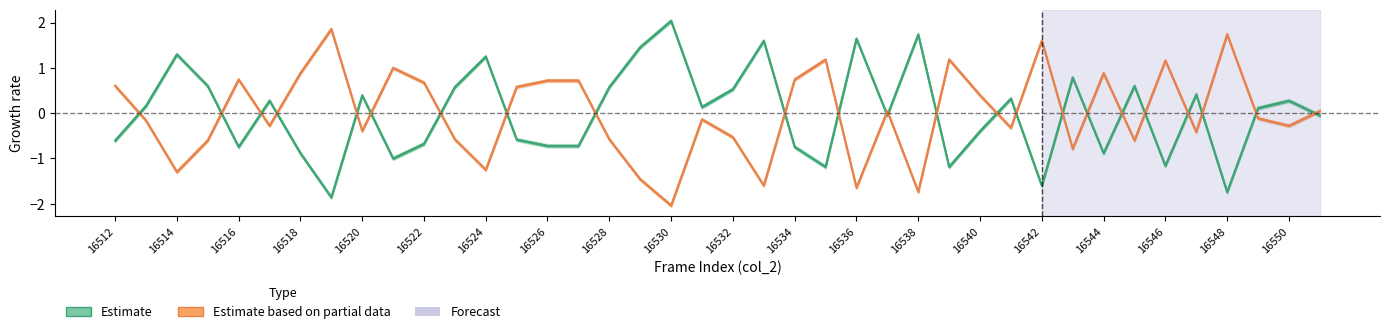

Where is the first local minimum for col_518?

16514